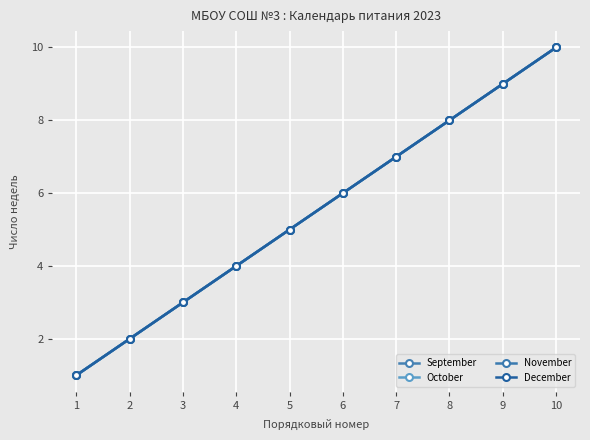

Is this an area chart (filled region under the line)?

No